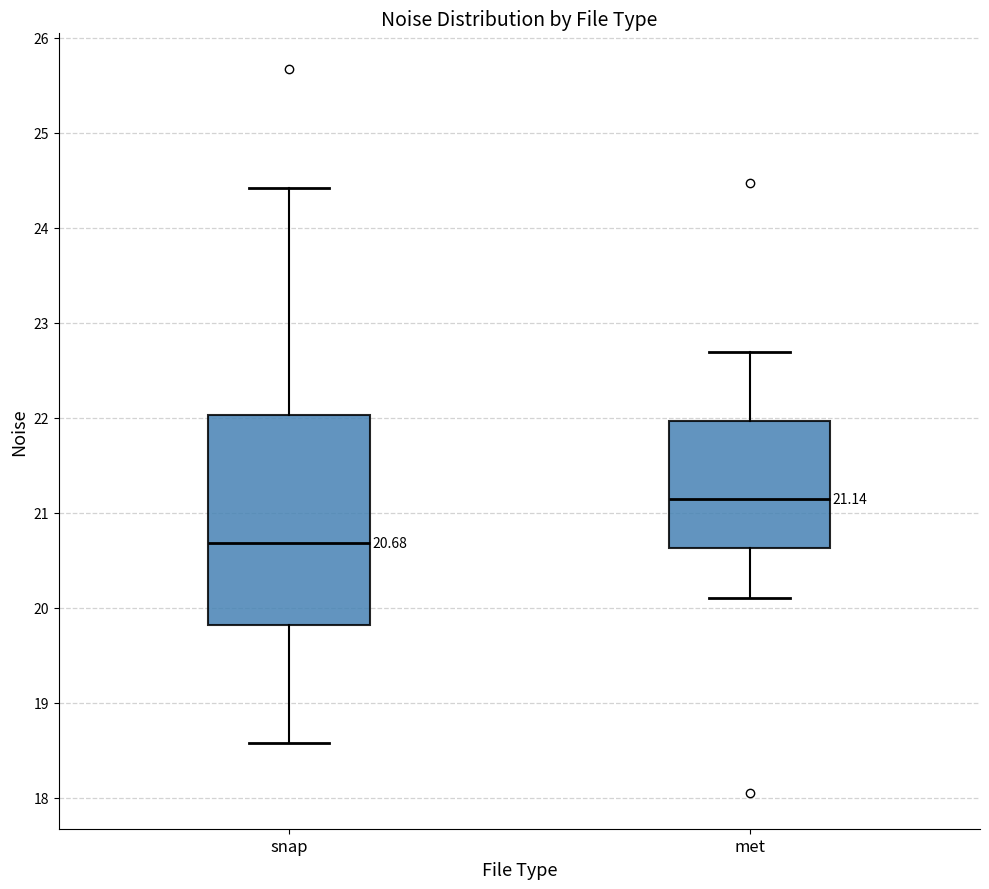

Which box is the tallest, from its lower edge to its upper edge?

snap